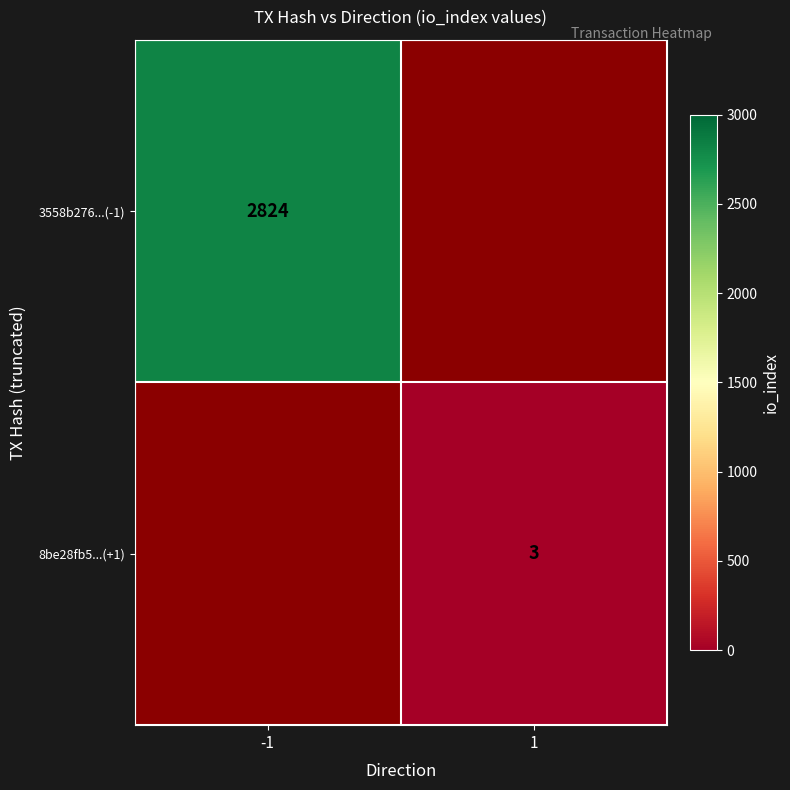

True or false: 8be28fb5...(+1) has a value of 3 at 1.

True